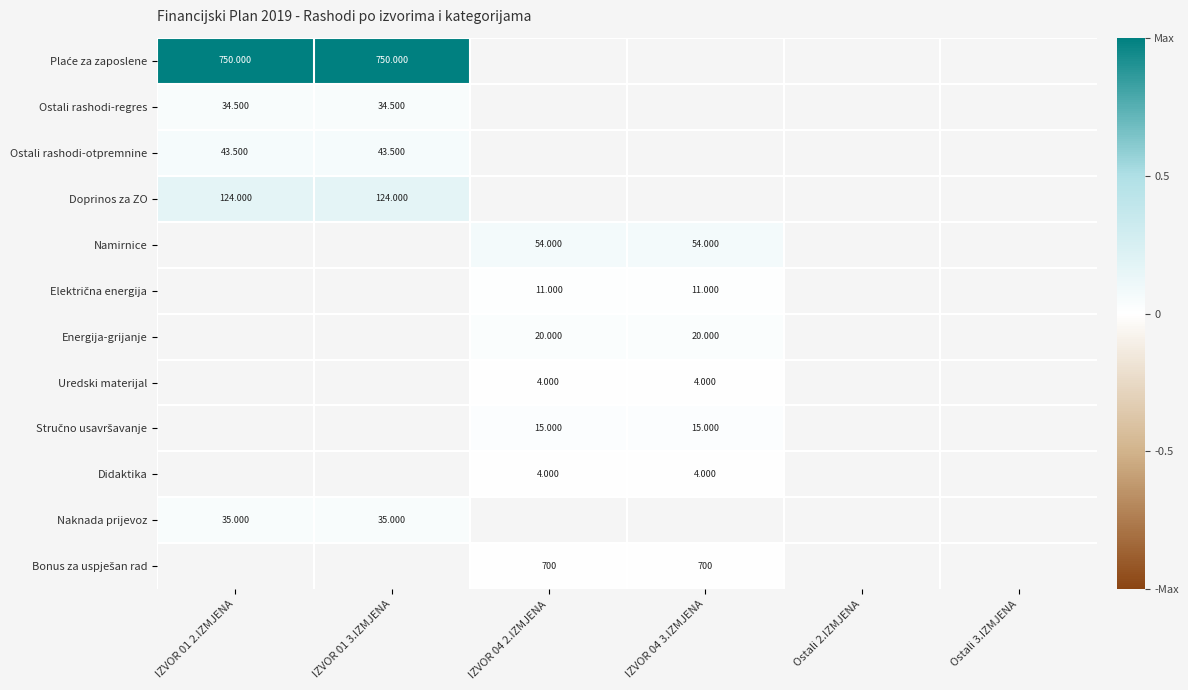

List the labels in order of Plaće za zaposlene value, largest first.

IZVOR 01 2.IZMJENA, IZVOR 01 3.IZMJENA, IZVOR 04 2.IZMJENA, IZVOR 04 3.IZMJENA, Ostali 2.IZMJENA, Ostali 3.IZMJENA